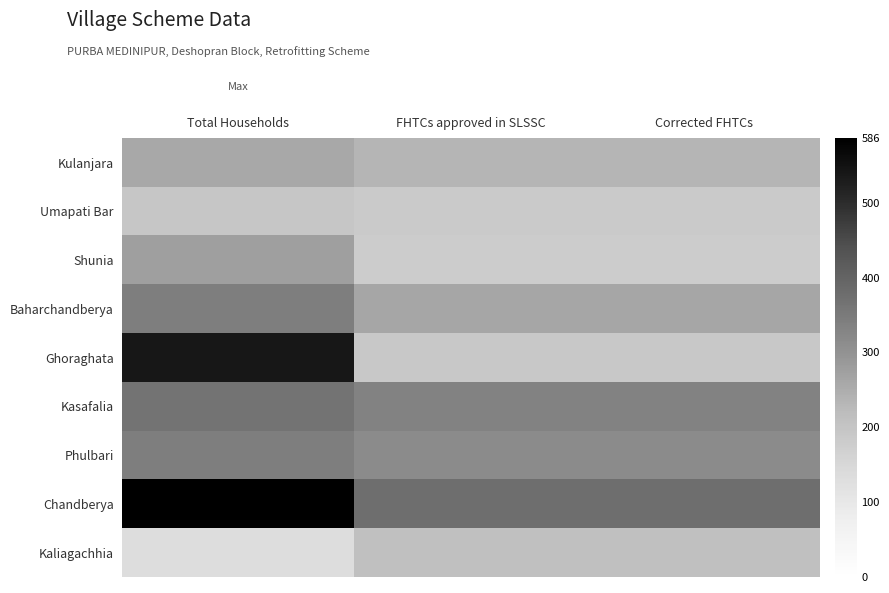

What is the minimum value shown in the chart?

133